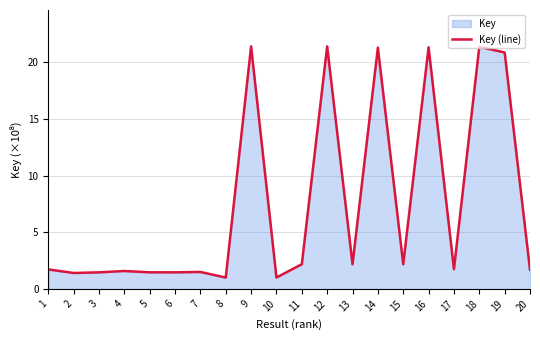

What is the average value?

7.5